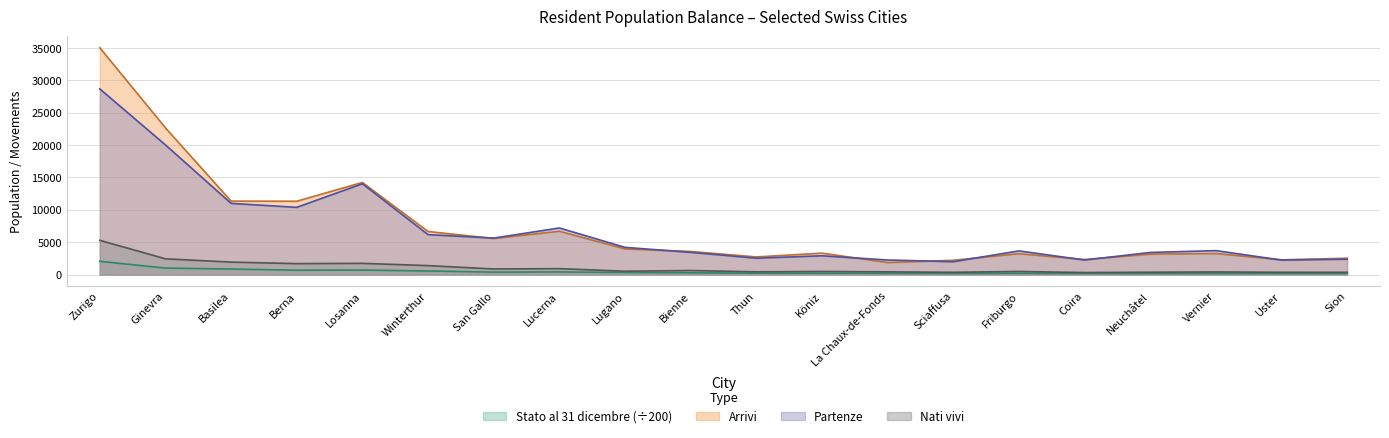

True or false: Arrivi and Nati vivi cross at least once.

False